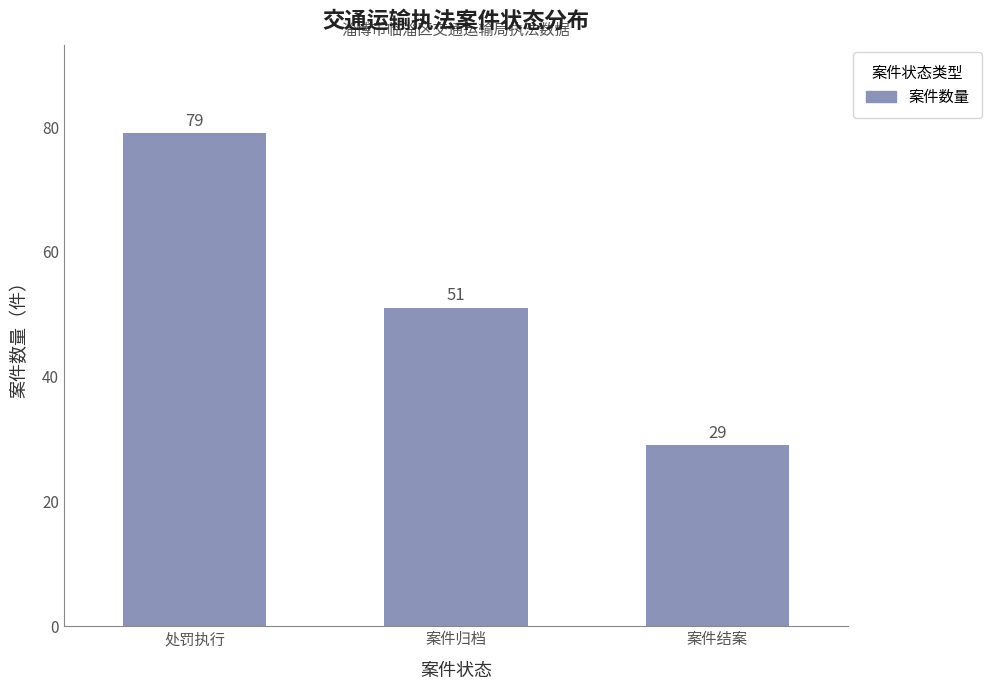

At which category does the chart reach its minimum across all series?

案件结案